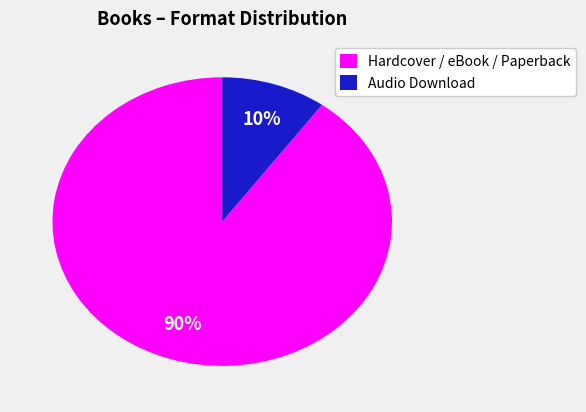

To the nearest percent, what is the combined percentage of Hardcover / eBook / Paperback and Audio Download?

100%